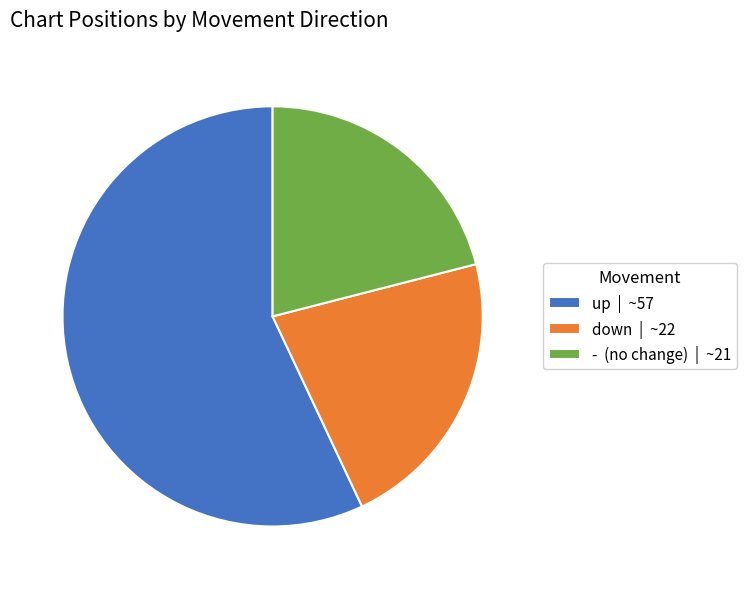

Between up | ~57 and down | ~22, which is larger?

up | ~57